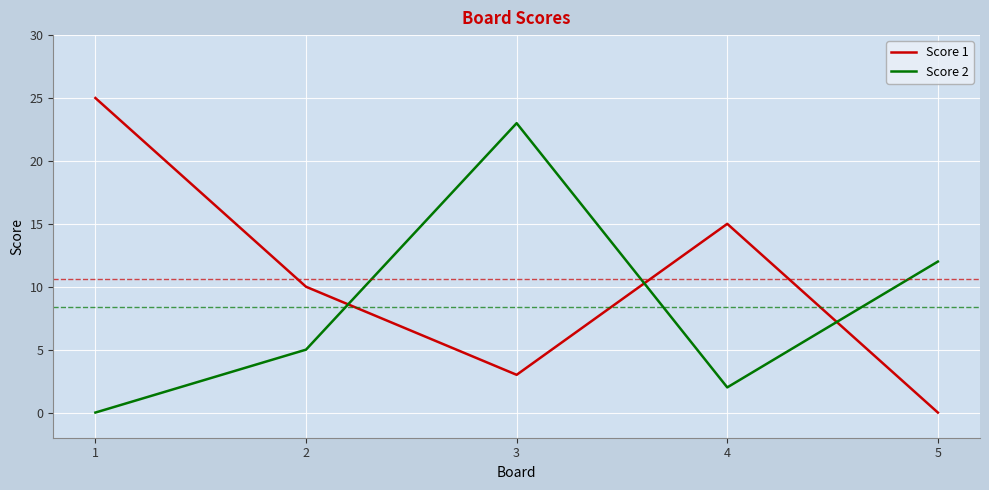

How many categories are shown in the chart?

5